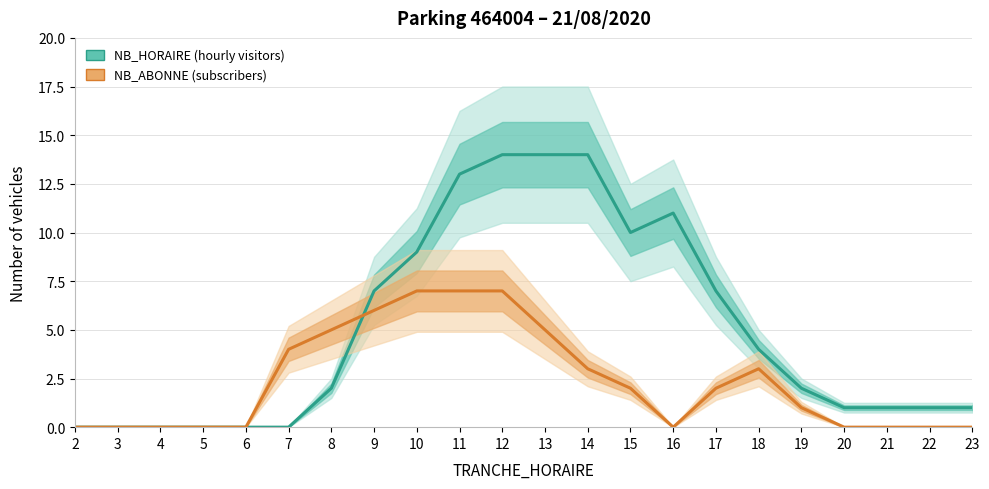

Which series changed the most between 8 and 15?

NB_HORAIRE